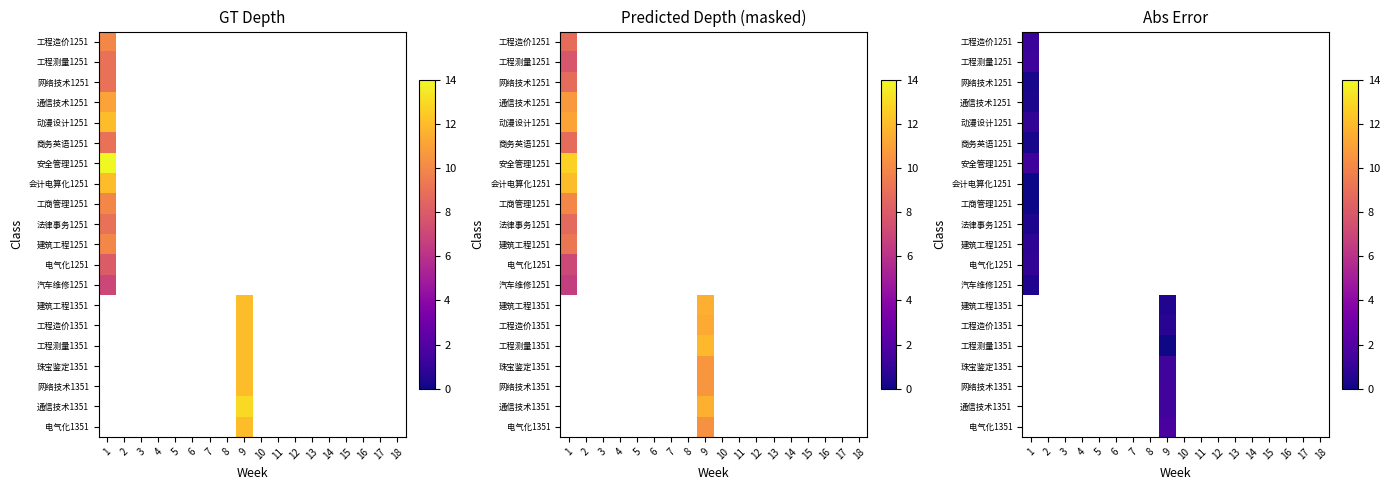

At how many categories does at least one series exceed 0?

2